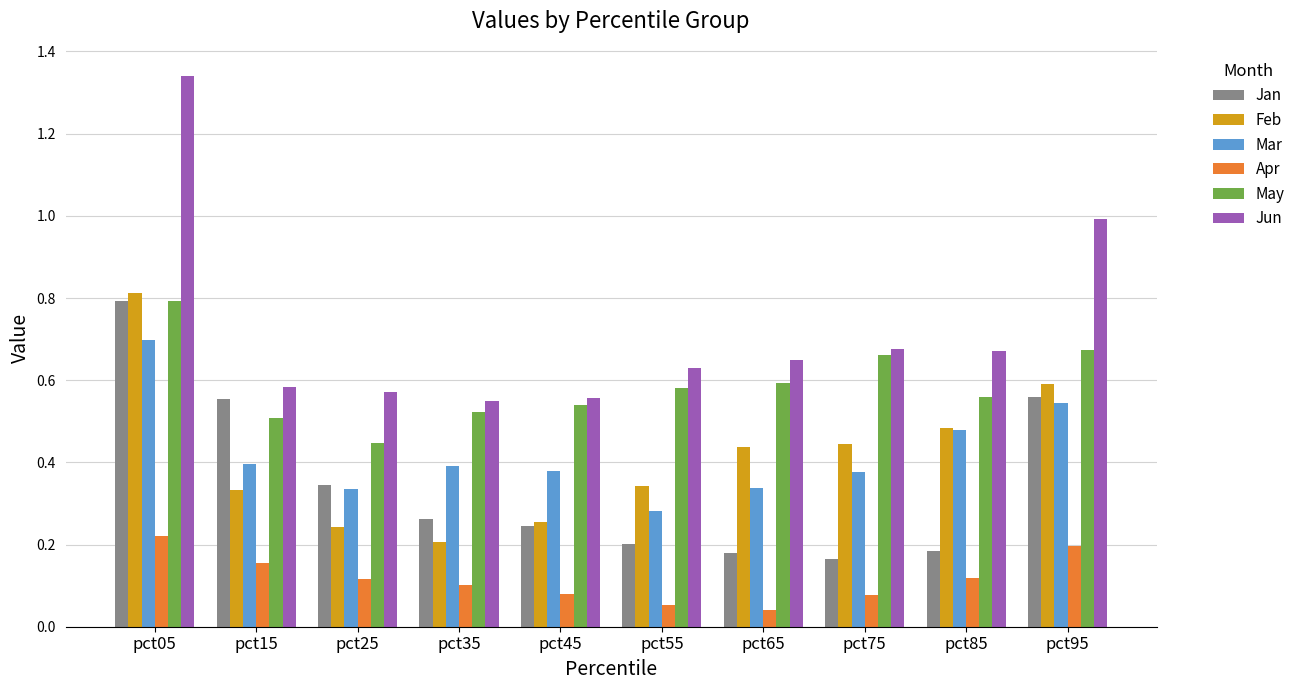

Which series changed the most between pct45 and pct85?

Feb